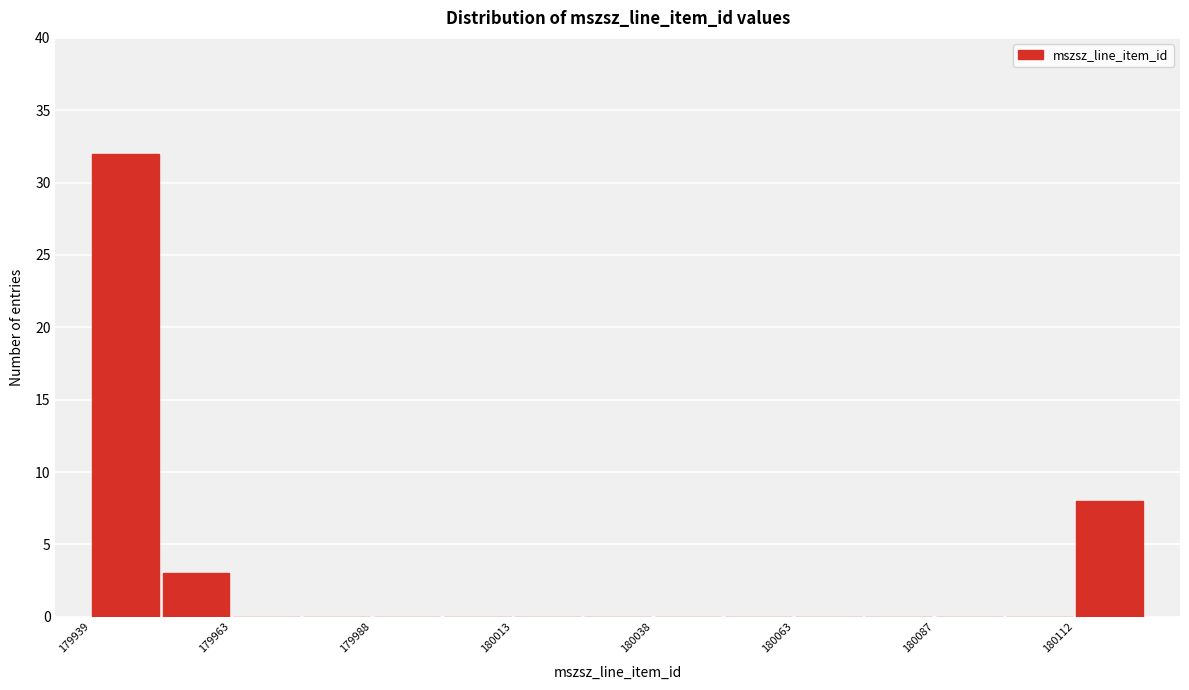

Around what value on the x-axis is the tallest bar? Give the approximate position of its centre, as read against the axis.

179945